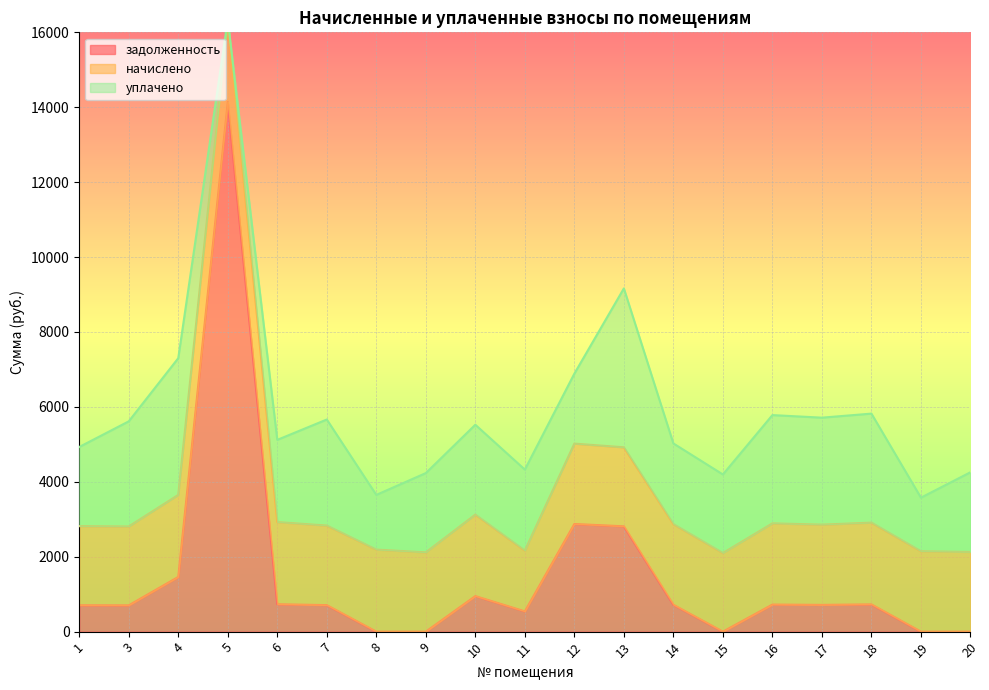

What is the lowest value of the начислено series?

1622.3